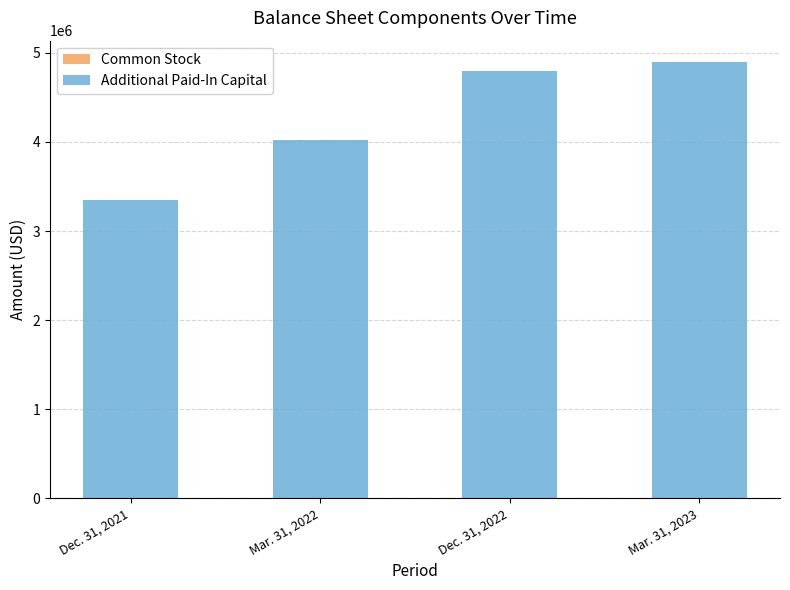

At how many categories does at least one series exceed 4556420?

2